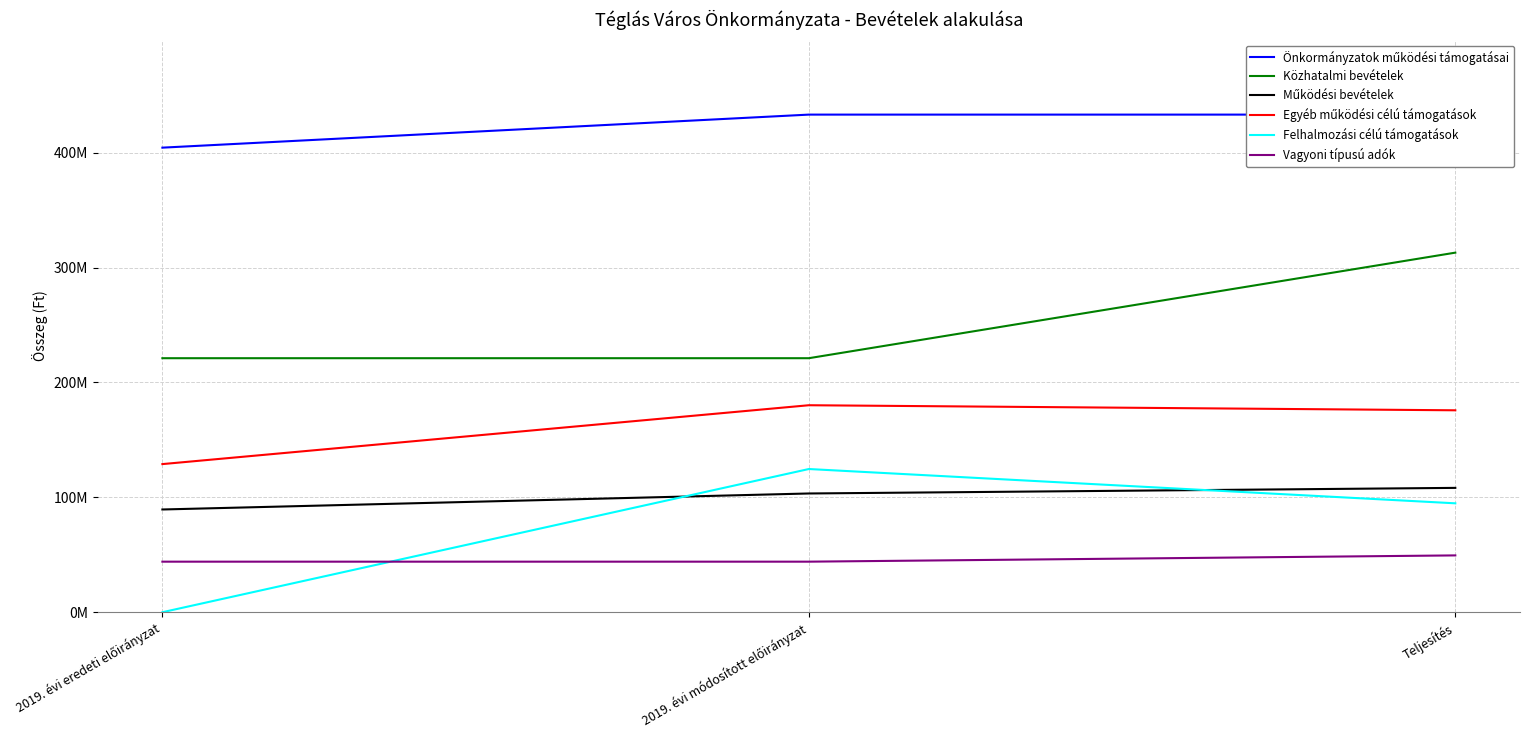

Between 2019. évi eredeti előirányzat and 2019. évi módosított előirányzat, which series saw the biggest shift?

Felhalmozási célú támogatások